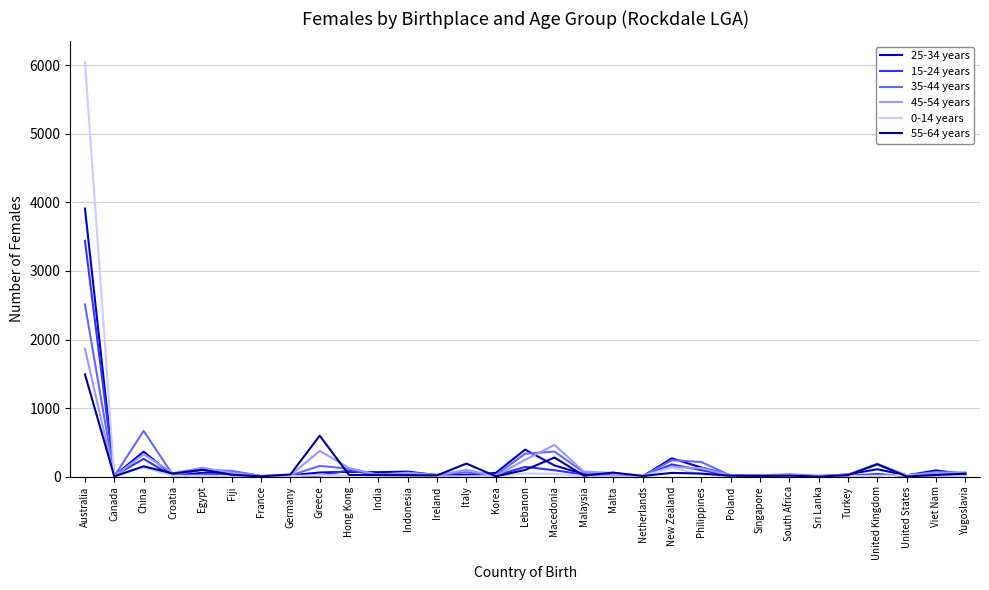

What is the average value of the 45-54 years series?

151